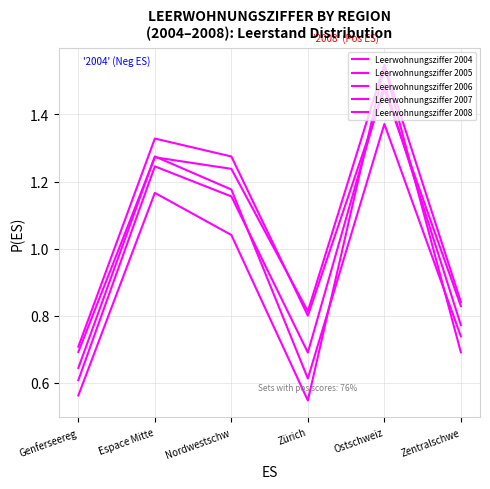

How many distinct data groups are displayed?

5